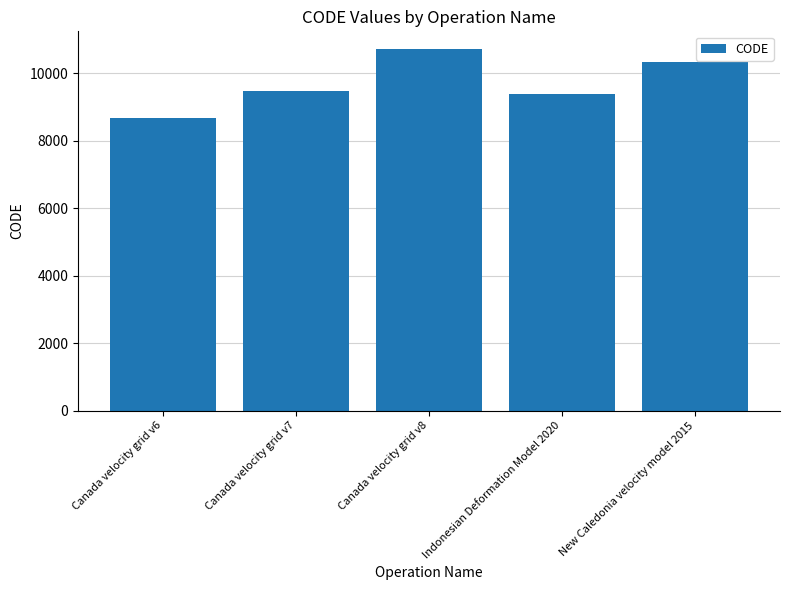

Between Indonesian Deformation Model 2020 and Canada velocity grid v8, which is larger?

Canada velocity grid v8